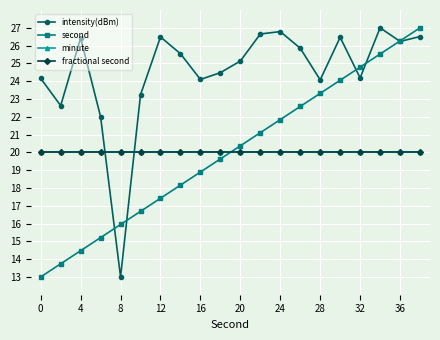

Does the chart have visible grid lines?

Yes